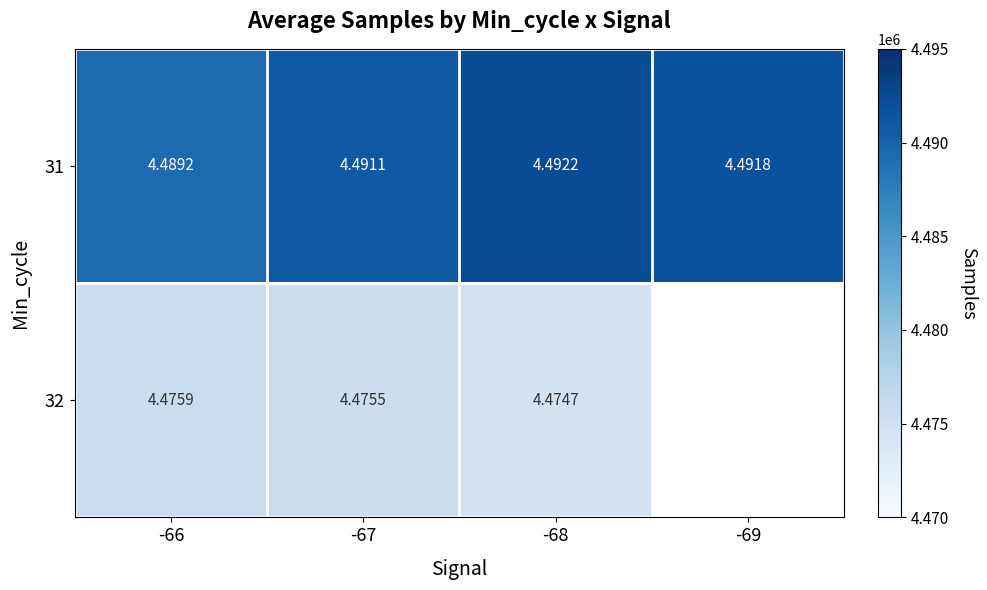

At -66, list the series in order from largest to smallest.

31, 32